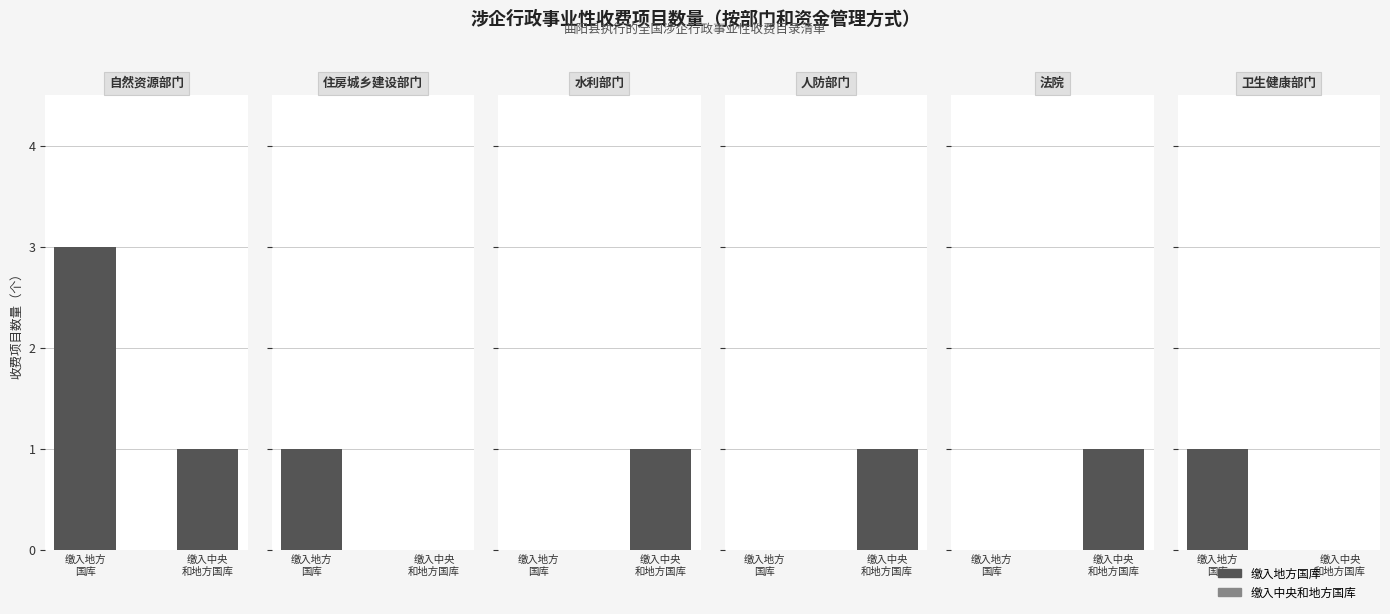

At which category does the chart reach its peak across all series?

自然资源部门